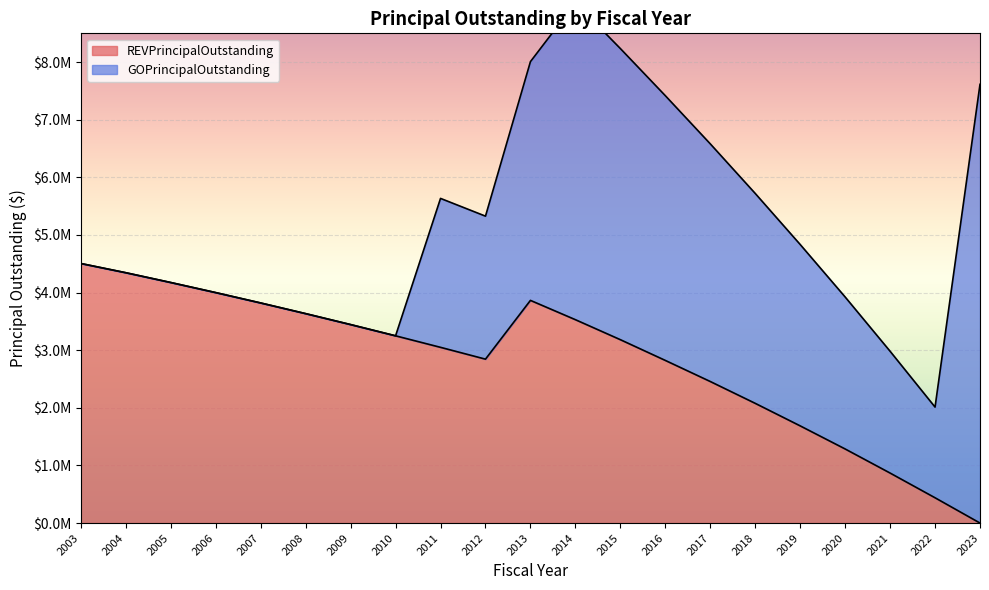

How many data points are less than 3183000?

10